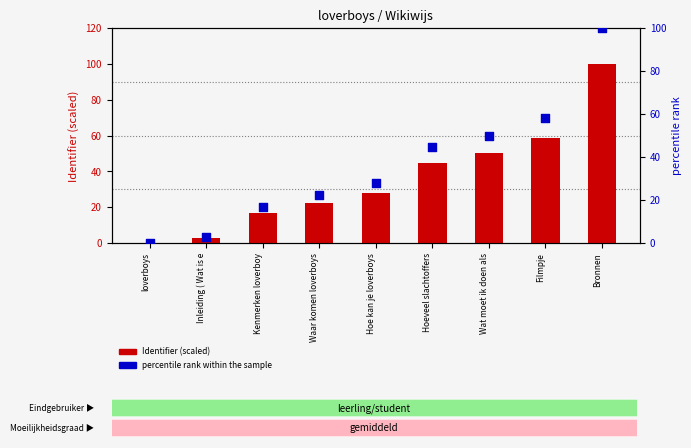

Which series reaches the minimum Y coordinate?

Identifier (scaled)